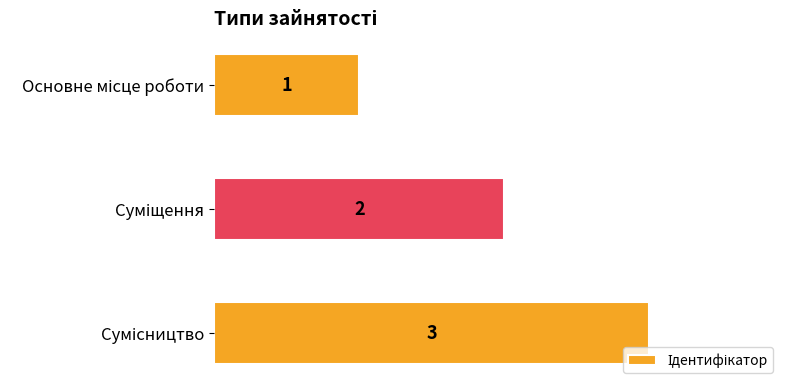

What is the maximum value shown in the chart?

3